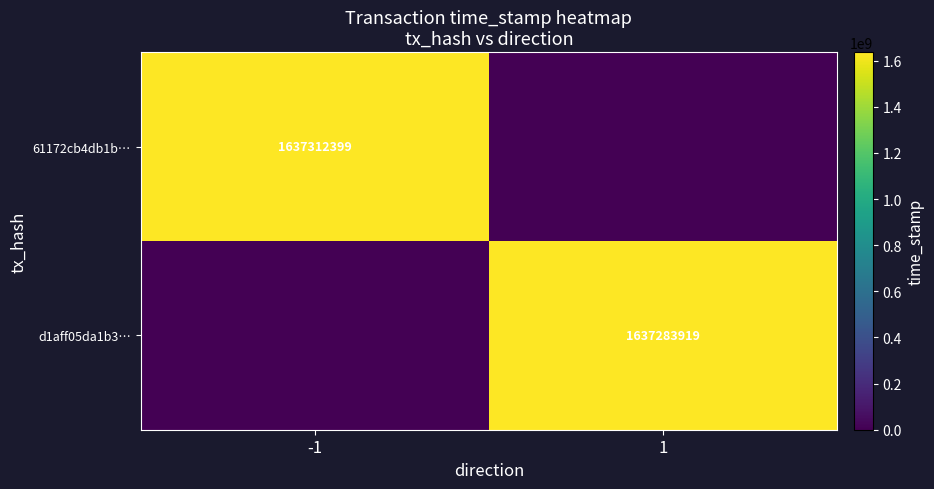

Is it true that d1aff05da1b3… equals 1637283919 at 1?

True